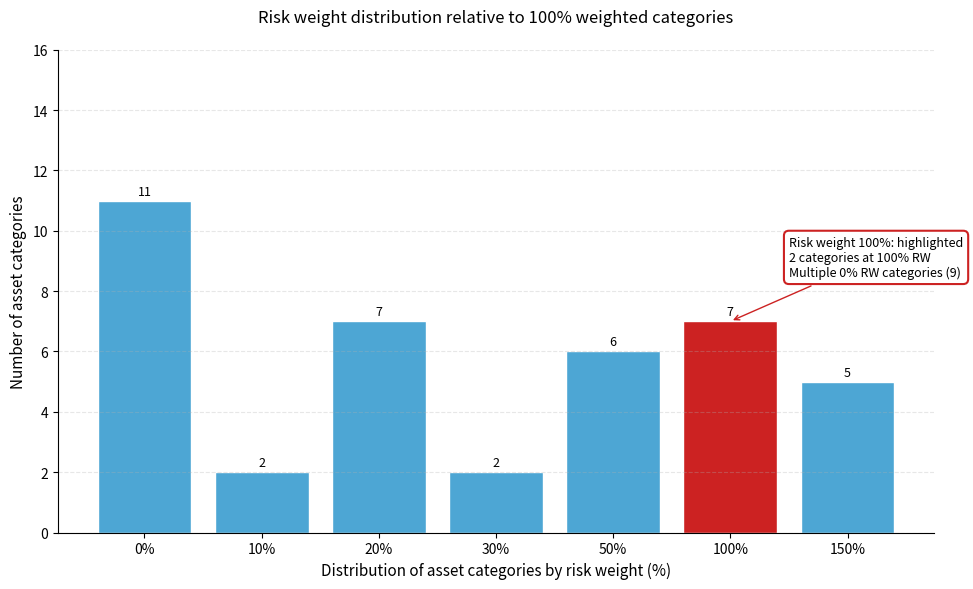

Reading right to left, list all the values displayed in this chart.

150%=5	100%=7	50%=6	30%=2	20%=7	10%=2	0%=11